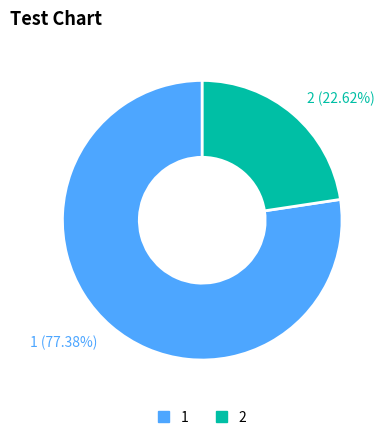

To the nearest percent, what is the difference between the 2 and 1 slice percentages?

55%